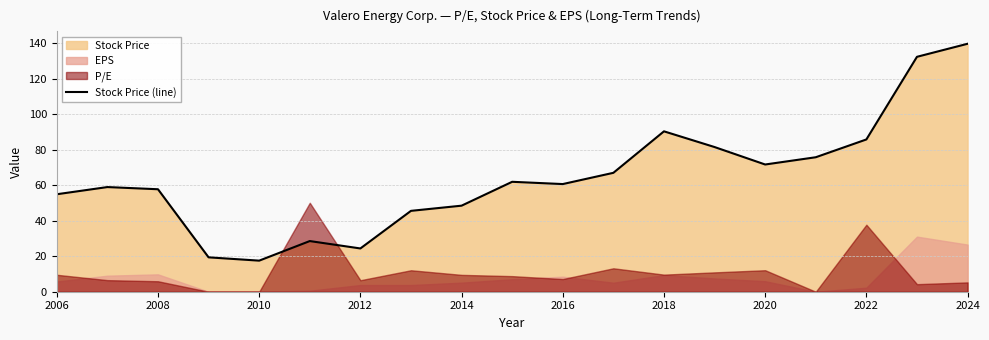

Is it true that Stock Price (line) equals 15.3 at 2016?

False